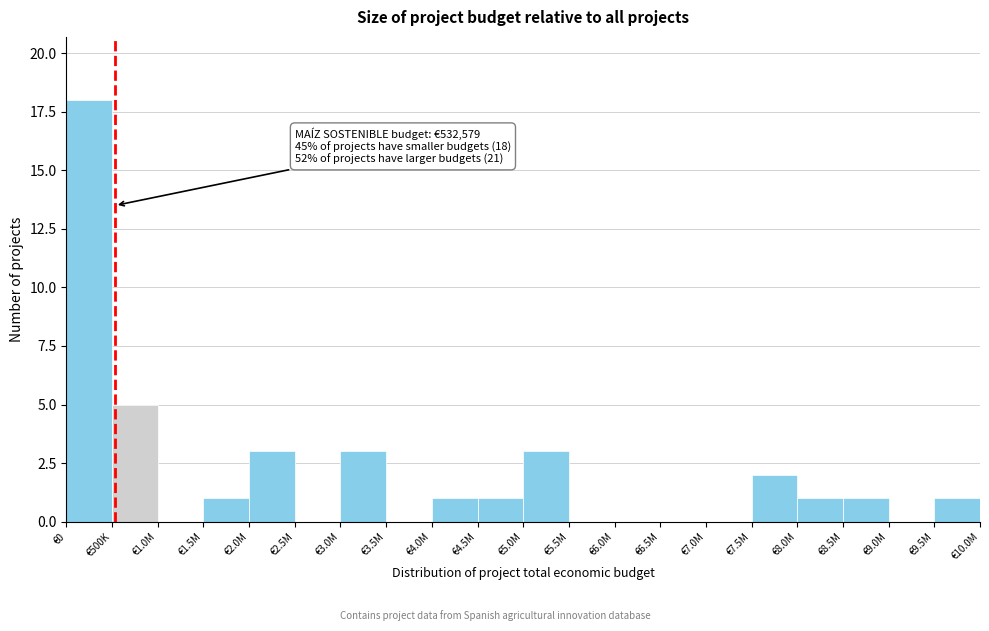

Reading left to right, list all the values displayed in this chart.

€0=18	€500K=5	€1.0M=0	€1.5M=1	€2.0M=3	€2.5M=0	€3.0M=3	€3.5M=0	€4.0M=1	€4.5M=1	€5.0M=3	€5.5M=0	€6.0M=0	€6.5M=0	€7.0M=0	€7.5M=2	€8.0M=1	€8.5M=1	€9.0M=0	€9.5M=1